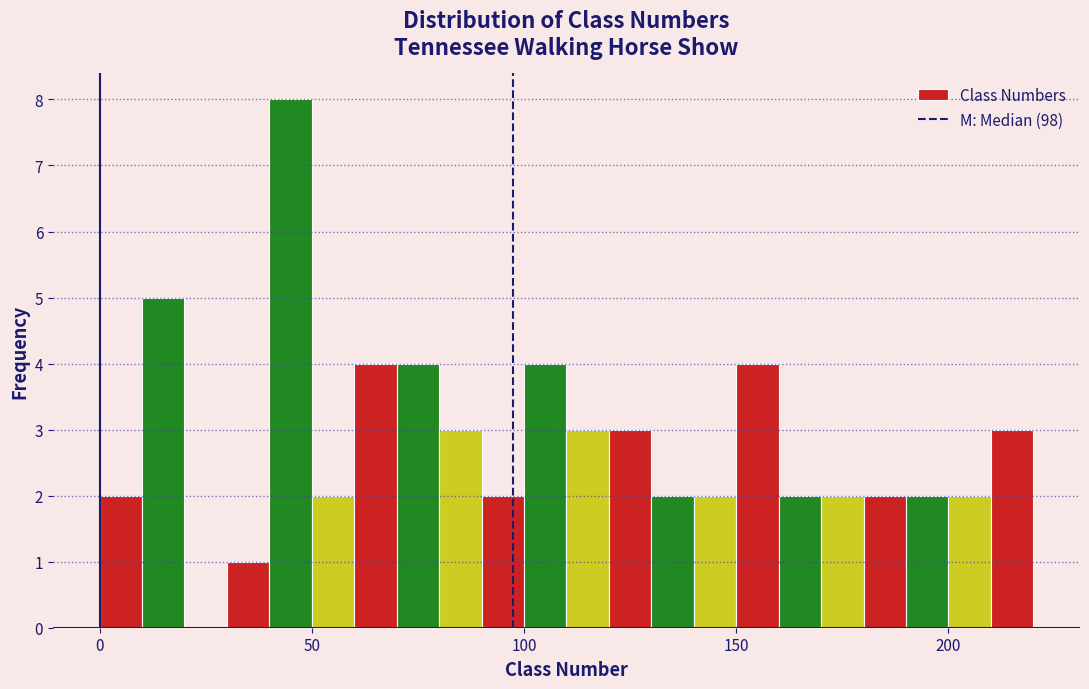

Read against the x-axis, roughly where is the centre of the tallest bar?

45